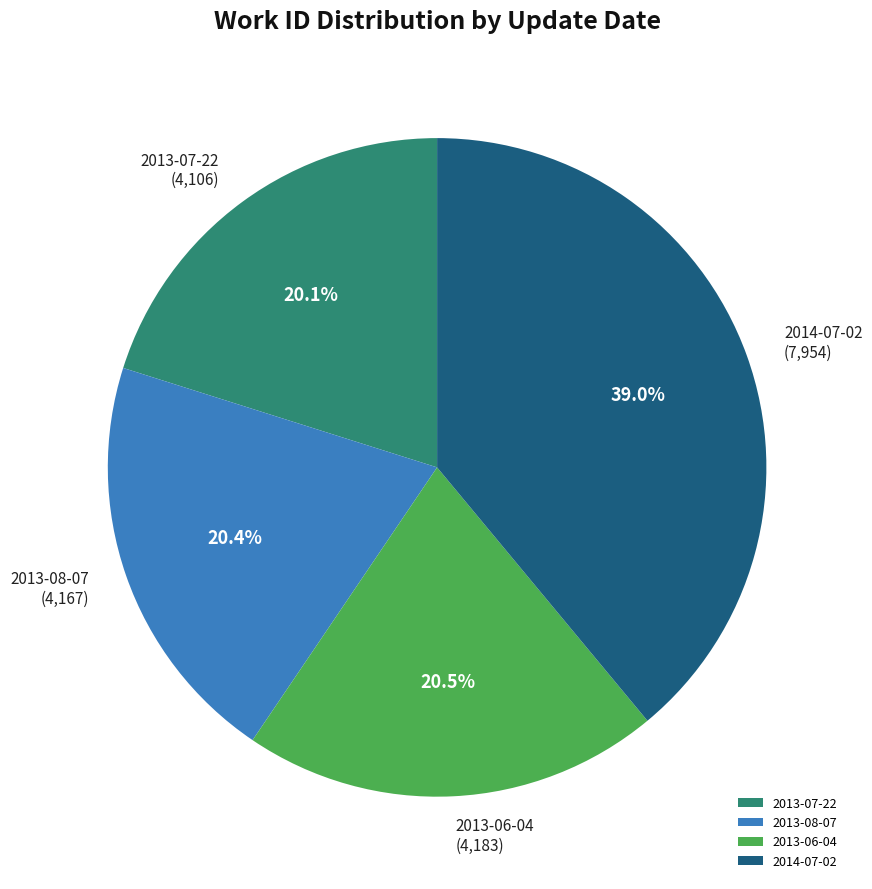

What is the largest slice in the pie chart?

2014-07-02